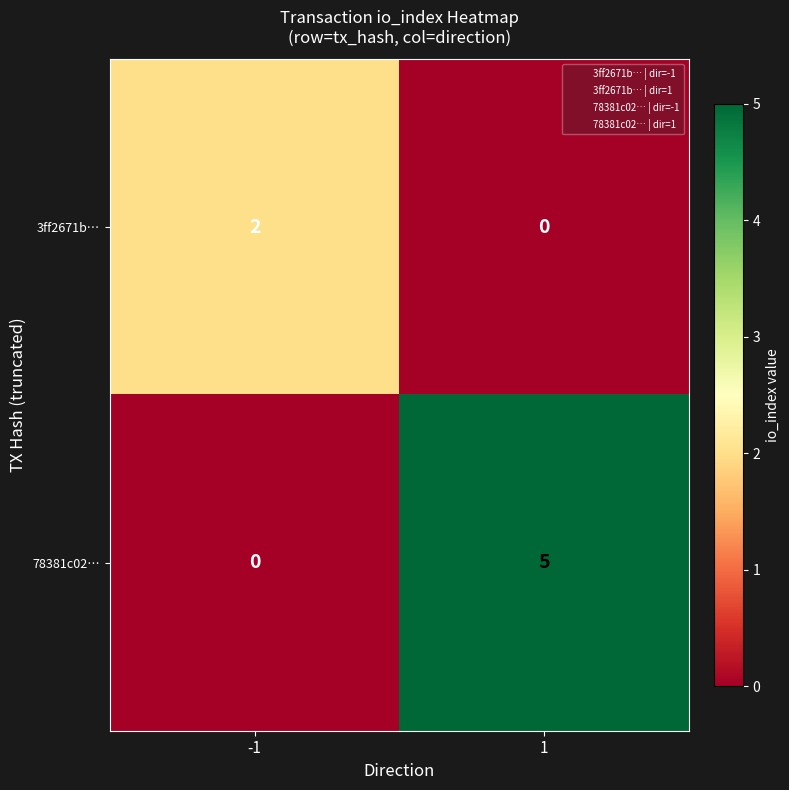

What is the spread (max minus min) of values at 1?

5